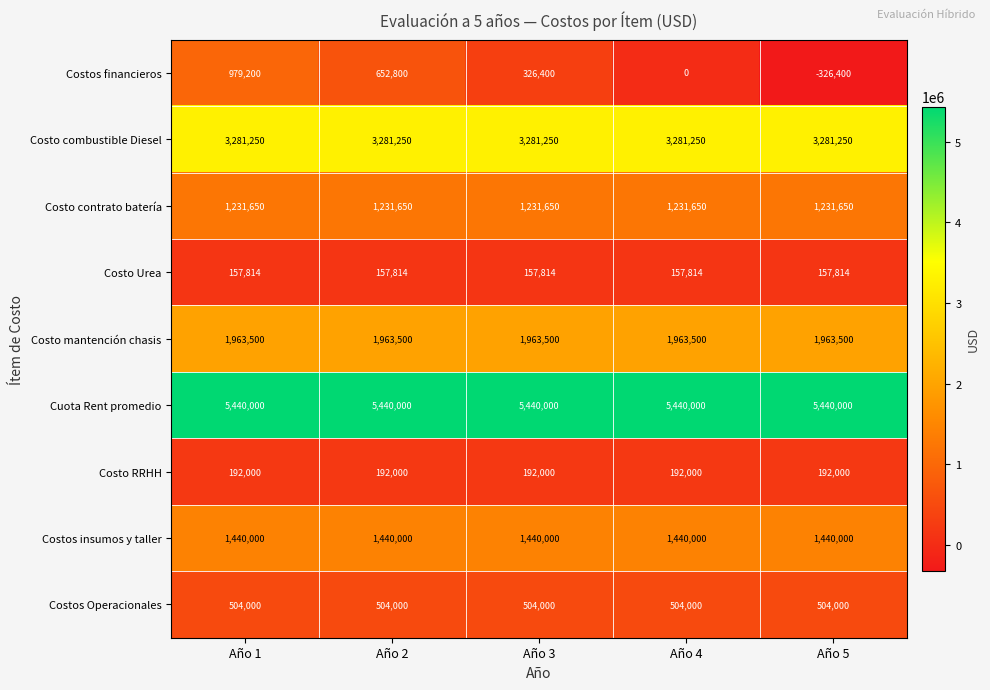

Rank the series by their maximum value, from lowest to highest.

Costo Urea, Costo RRHH, Costos Operacionales, Costos financieros, Costo contrato batería, Costos insumos y taller, Costo mantención chasis, Costo combustible Diesel, Cuota Rent promedio